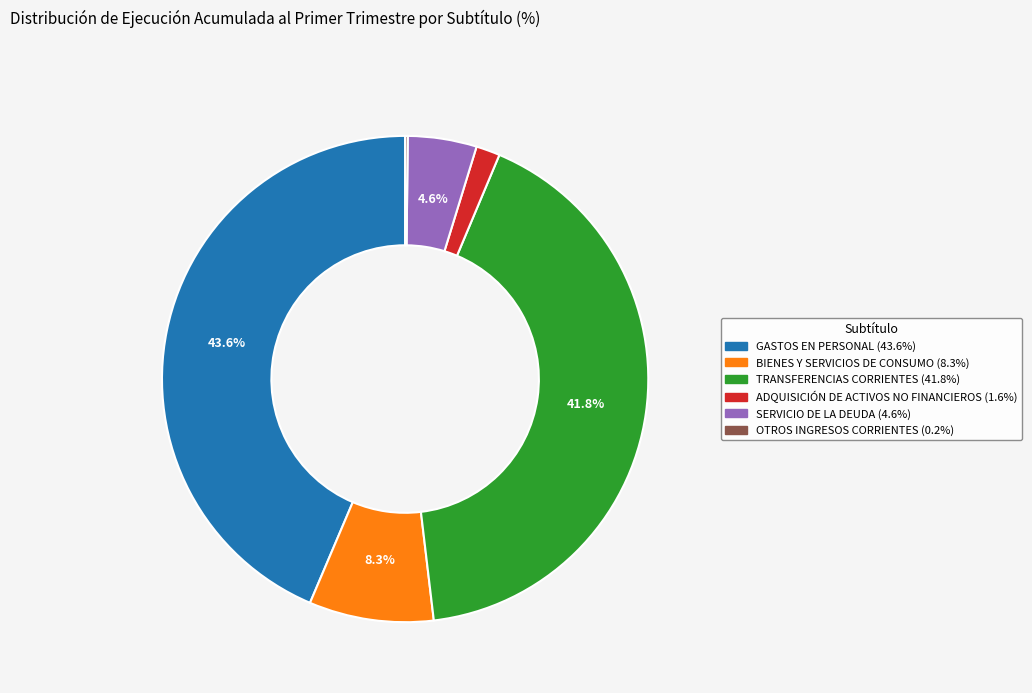

Does GASTOS EN PERSONAL account for over 50% of the chart?

No